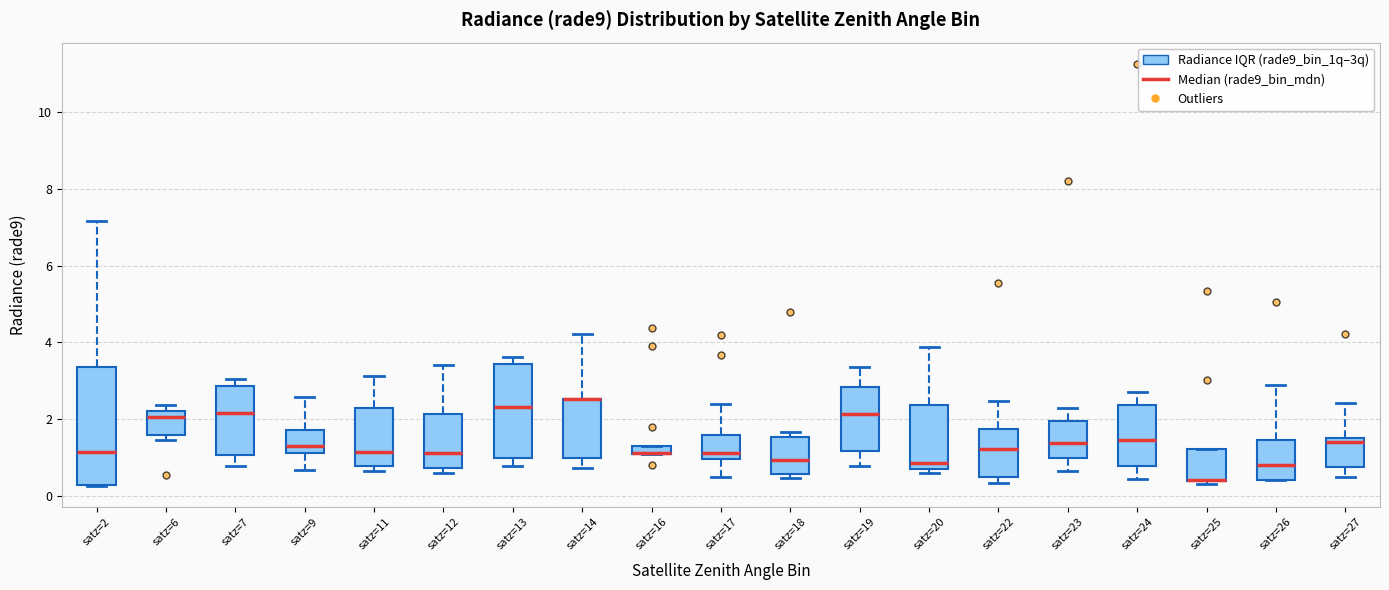

Where does the median line of the box for satz=27 sit on the y-axis? The values are not printed on the chart, so give them approximately, as read against the axis.

1.4